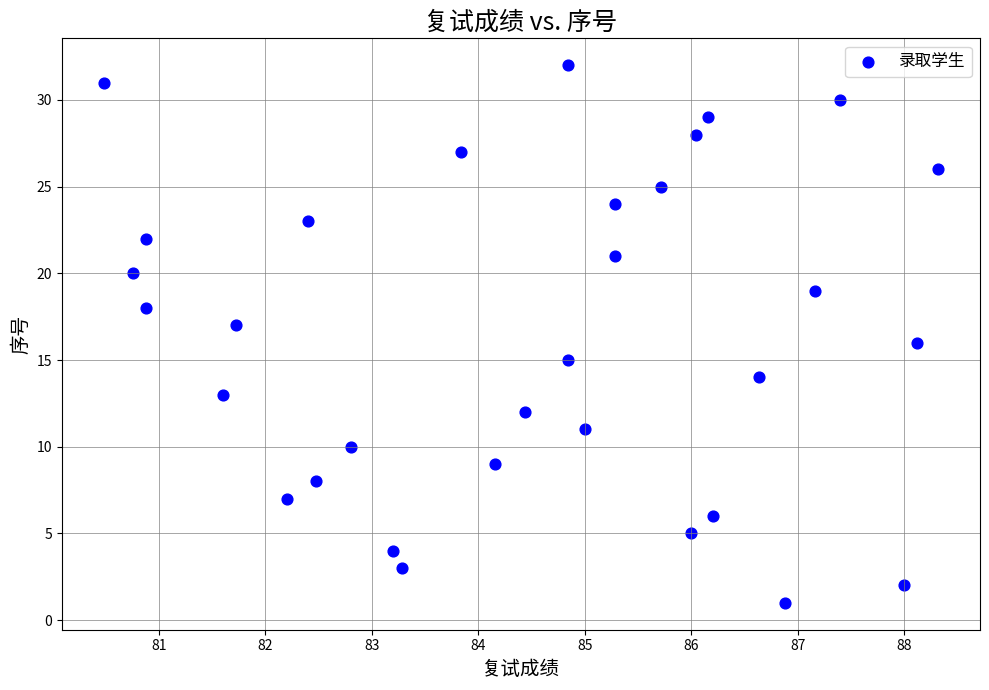

What is the range of Y values (max minus min)?

31